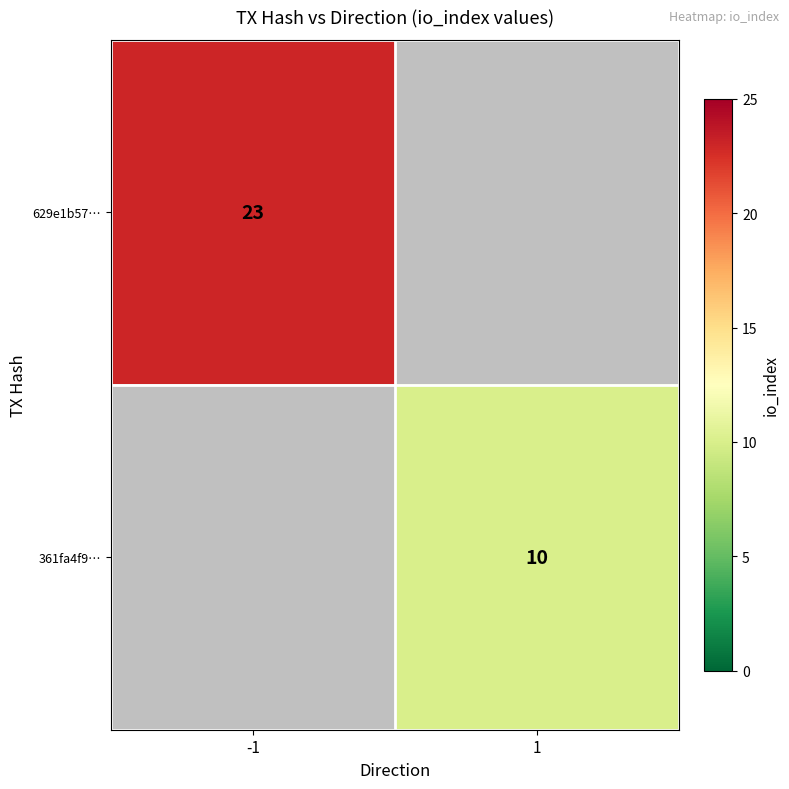

Count the number of categories in the chart.

2